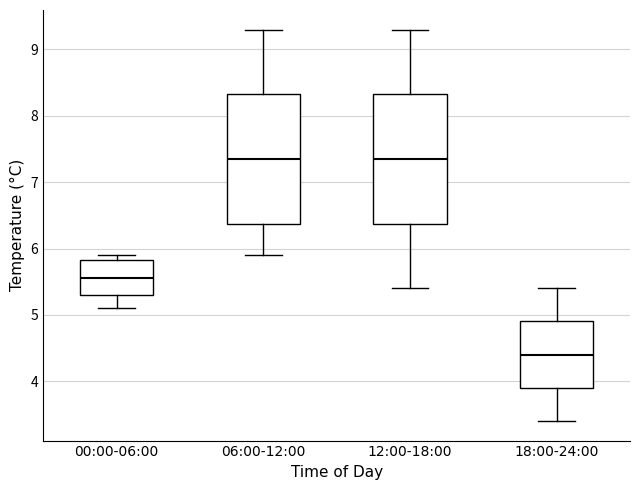

Reading left to right, transcribe this box plot: for each box, give where its median line is, the range the box spans, and where its two whiskers end, as read against the y-axis. The values are not printed on the chart, so give them approximately, as read against the axis.

00:00-06:00: median 5.6, box 5.3 to 5.8, whiskers 5.1 to 5.9
06:00-12:00: median 7.4, box 6.4 to 8.3, whiskers 5.9 to 9.3
12:00-18:00: median 7.4, box 6.4 to 8.3, whiskers 5.4 to 9.3
18:00-24:00: median 4.4, box 3.9 to 4.9, whiskers 3.4 to 5.4